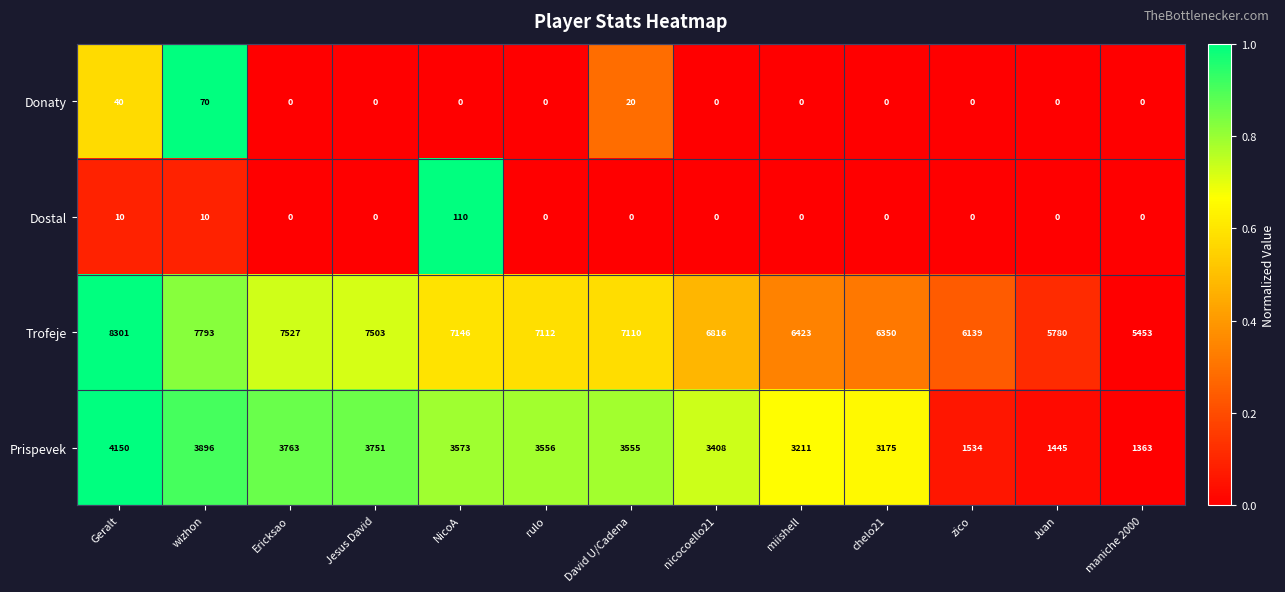

Which series changed the most between nicocoello21 and maniche 2000?

Prispevek